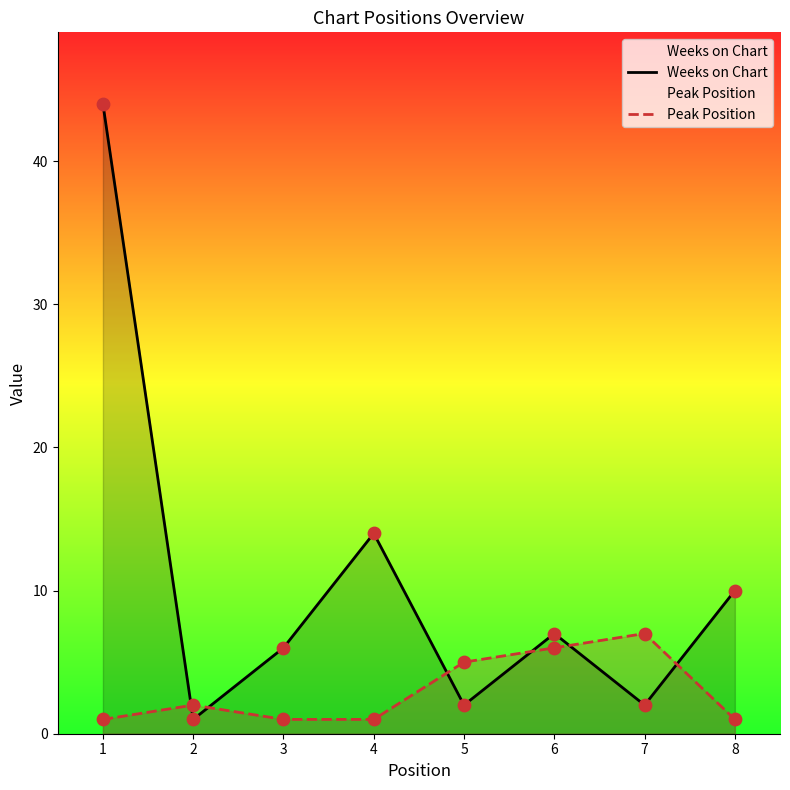

At which category is the sum across all series the highest?

1